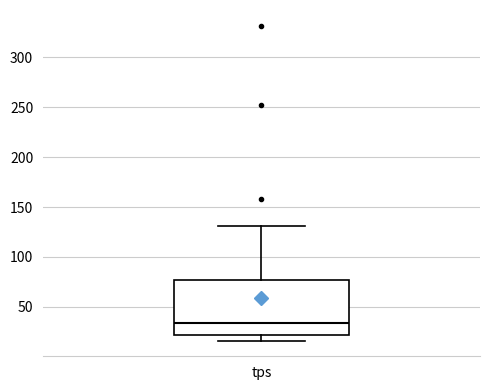

Transcribe this box plot: give where the median line is, the range the box spans, and where the two whiskers end, as read against the y-axis. The values are not printed on the chart, so give them approximately, as read against the axis.

median 35, box 20 to 75, whiskers 15 to 130